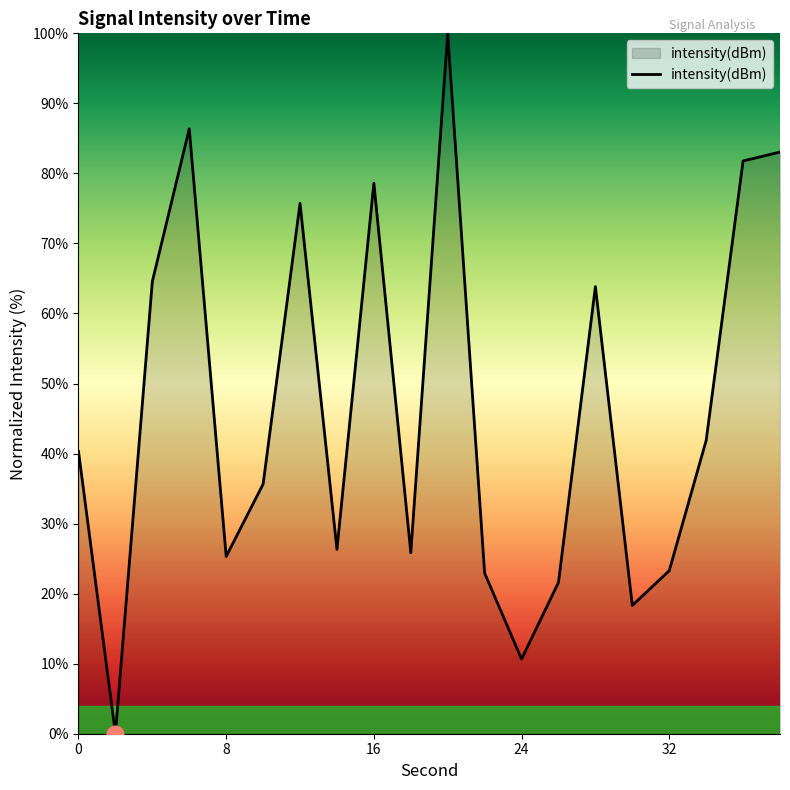

What is the greatest value displayed?

100.0